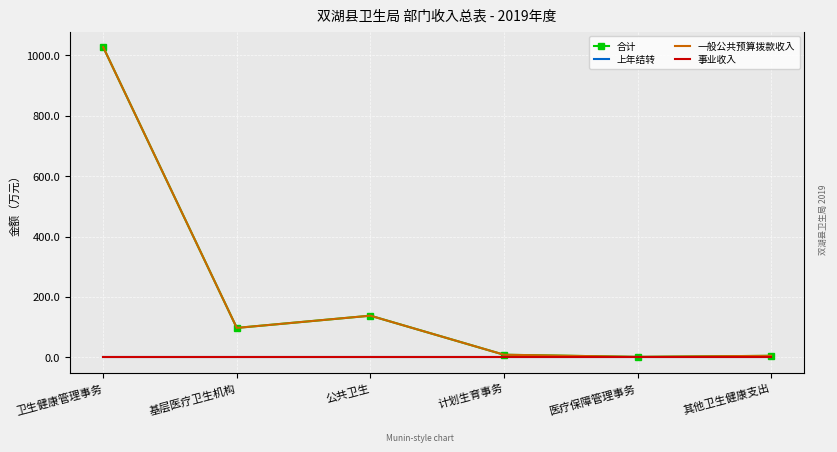

List the labels in order of 上年结转 value, largest first.

卫生健康管理事务, 基层医疗卫生机构, 公共卫生, 计划生育事务, 医疗保障管理事务, 其他卫生健康支出